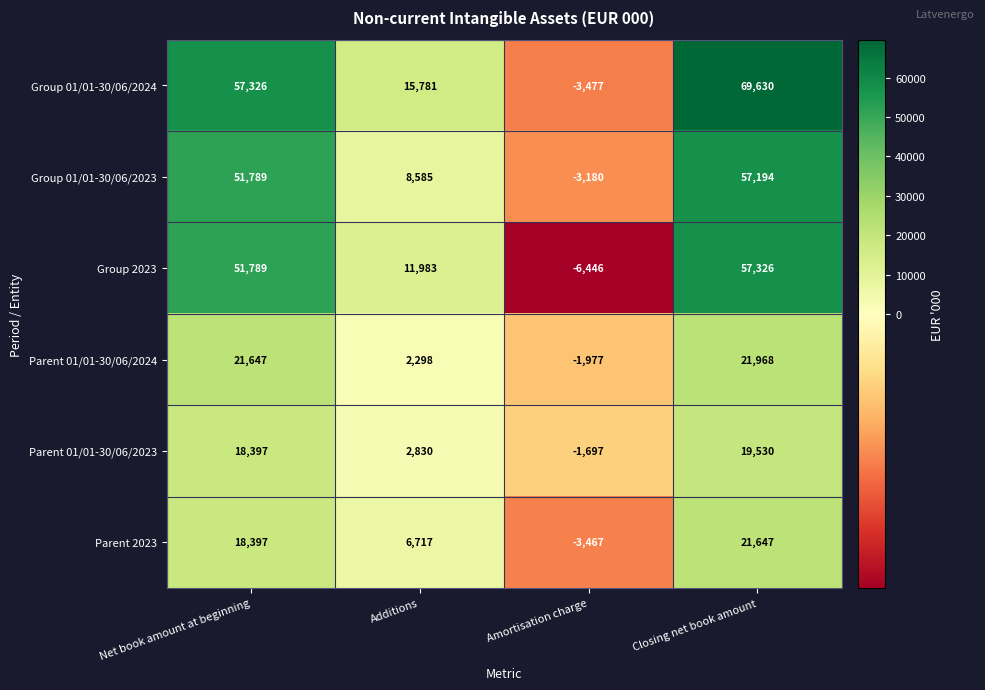

What is the approximate value of Group 2023 at Closing net book amount?

57326